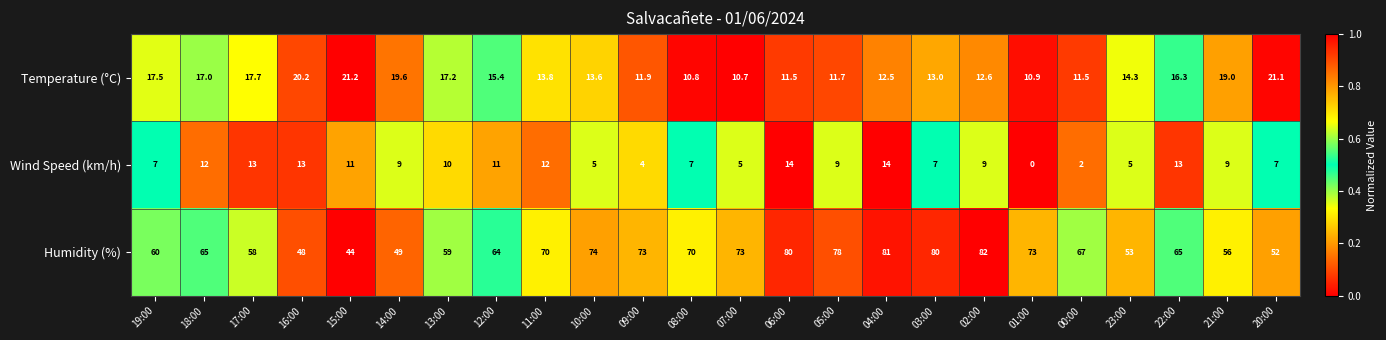

The value of Temperature (°C) at 19:00 is 8.4. True or false?

False